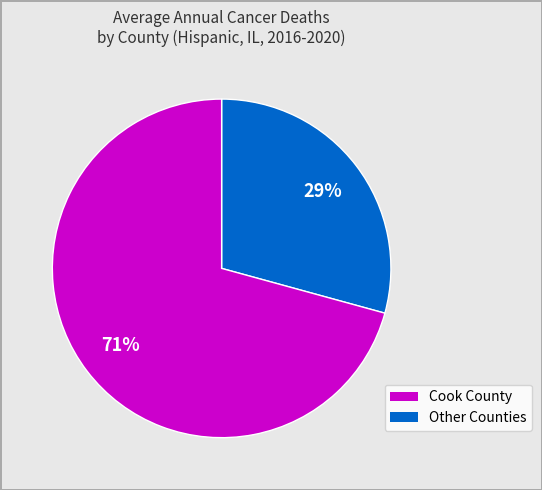

To the nearest percent, what is the average slice percentage?

50%